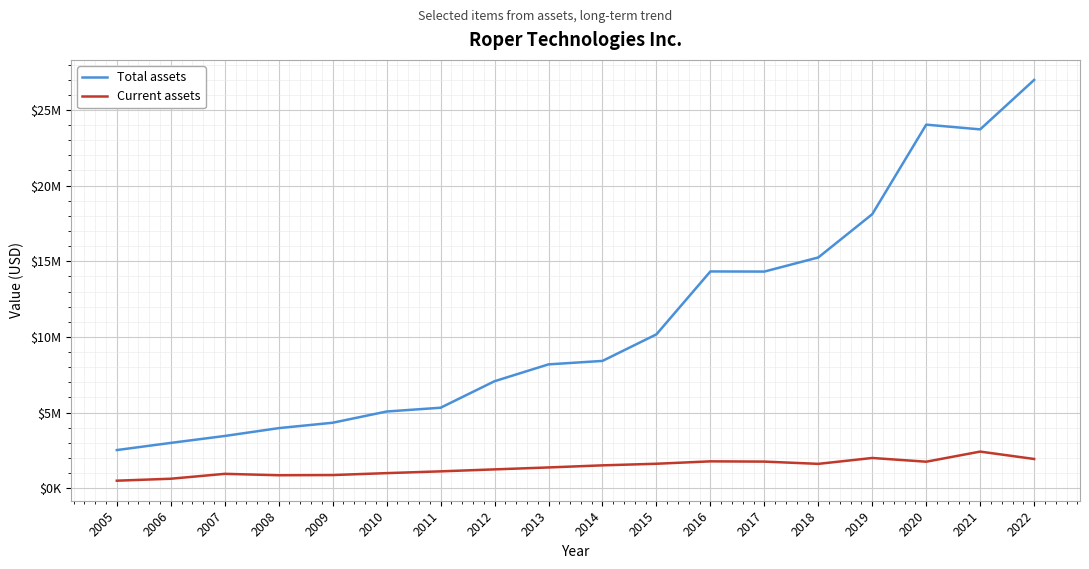

Does the chart have visible grid lines?

Yes